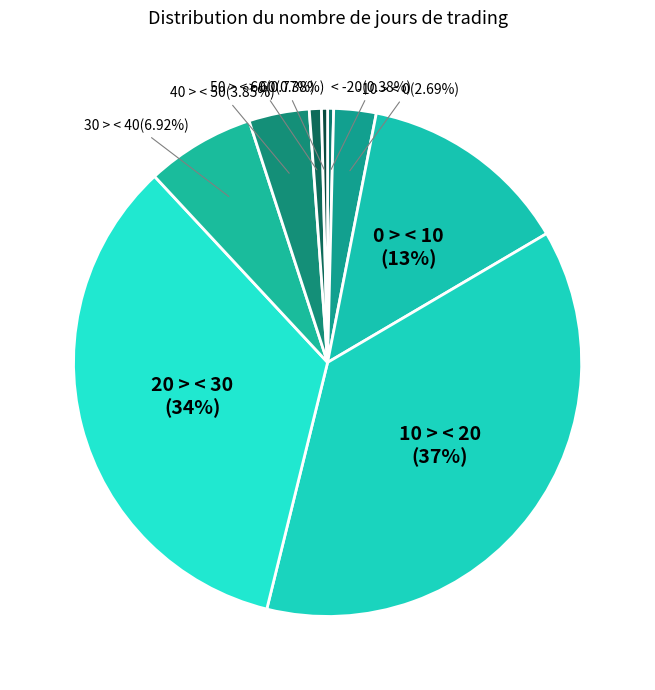

How much of the chart is everything except 20 > < 30?

65.8%